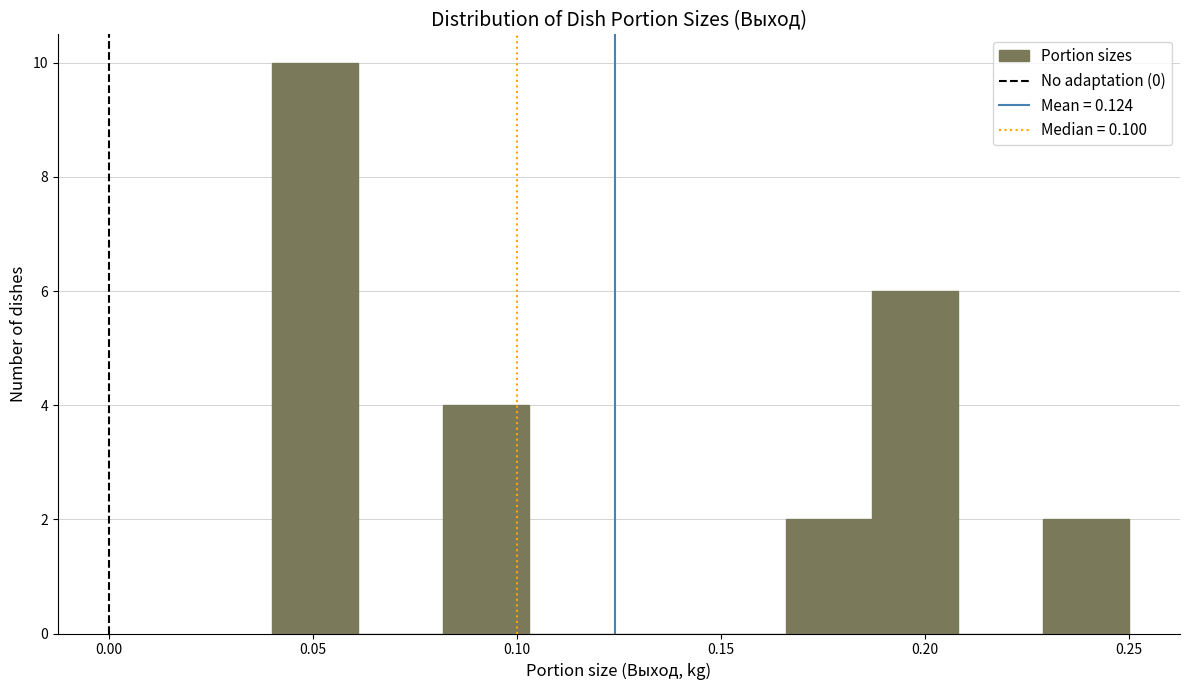

How tall is the bar that spans 0.082 to 0.103 on the x-axis? Neither the bar edges nor the heights are printed on the chart, so give them approximately, as read against the axes.

4